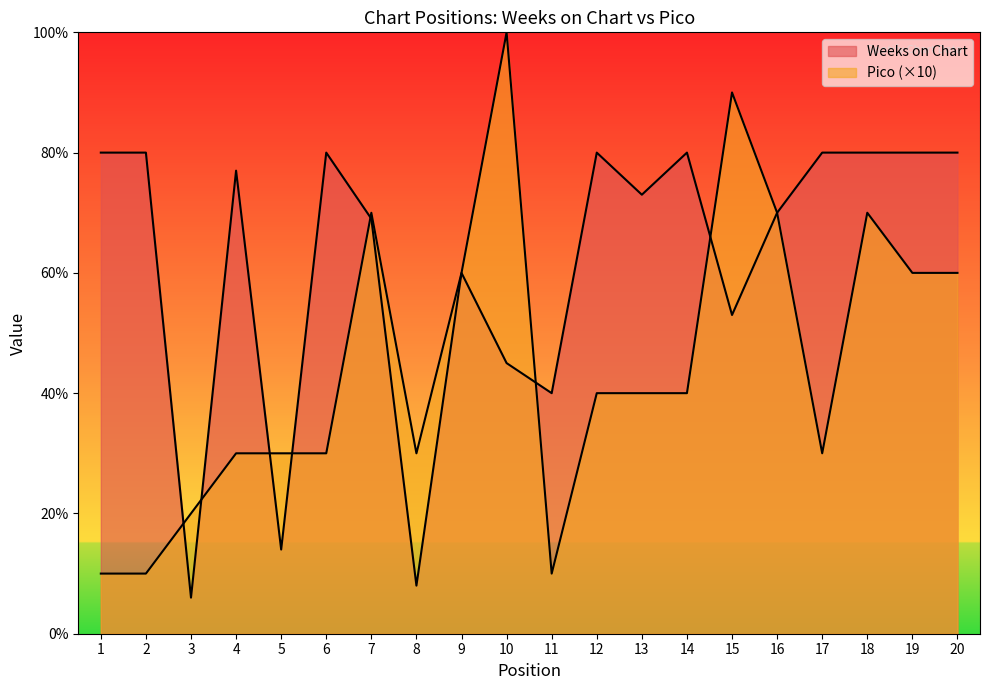

Reading left to right, transcribe all the data shown in this chart.

Weeks on Chart: 80	80	6	77	14	80	69	8	60	45	40	80	73	80	53	70	80	80	80	80
Pico: 10	10	20	30	30	30	70	30	60	100	10	40	40	40	90	70	30	70	60	60